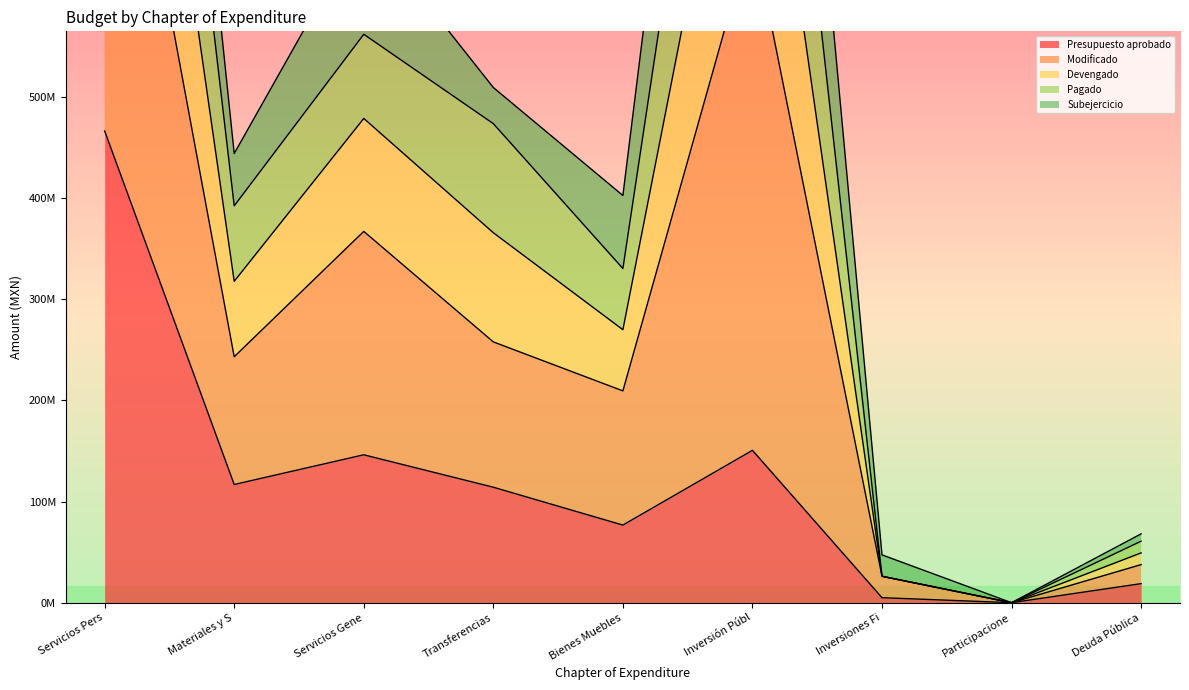

Between Transferencias and Inversiones Fi, which series saw the biggest shift?

Modificado